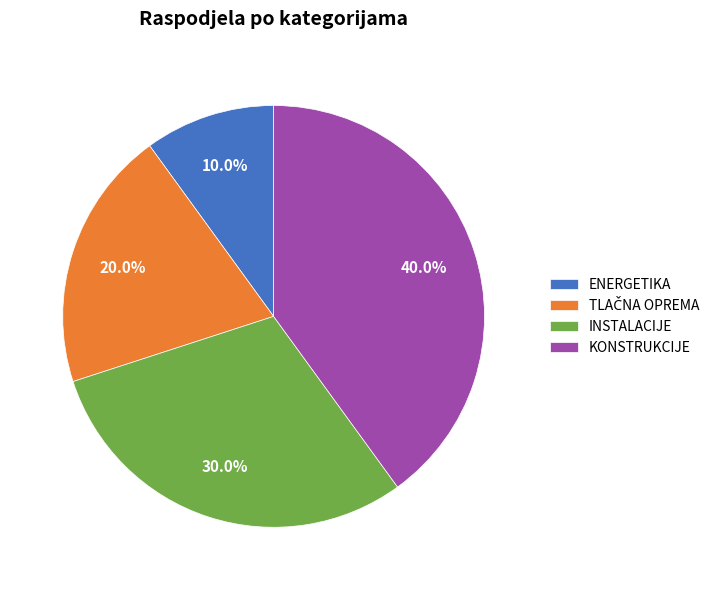

What portion of the pie excludes ENERGETIKA?

90.0%